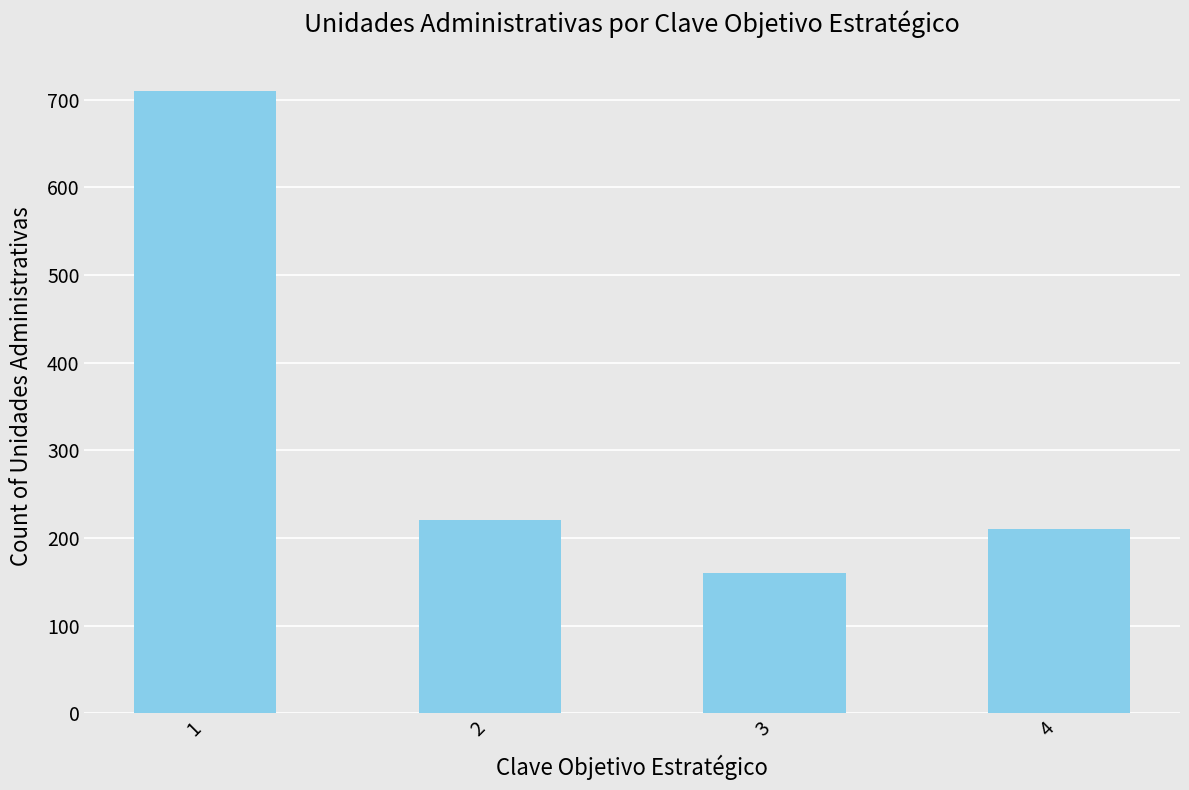

What is the smallest value displayed?

160